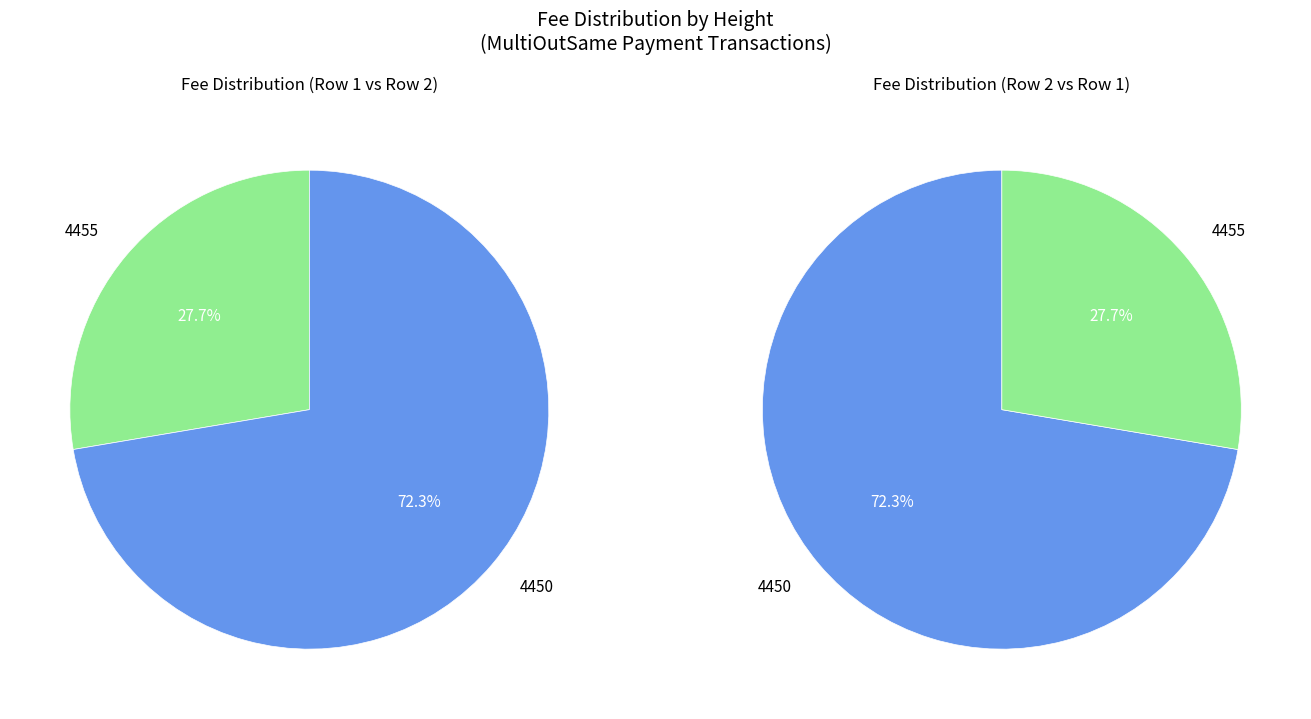

To the nearest percent, what portion does 4450 represent?

72%